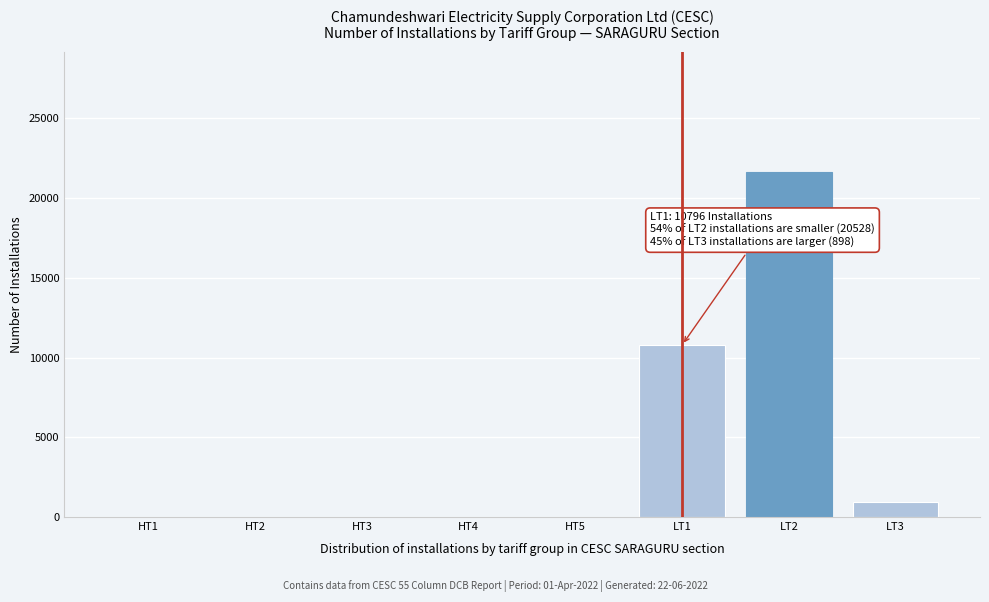

What is the sum of all values?

33397